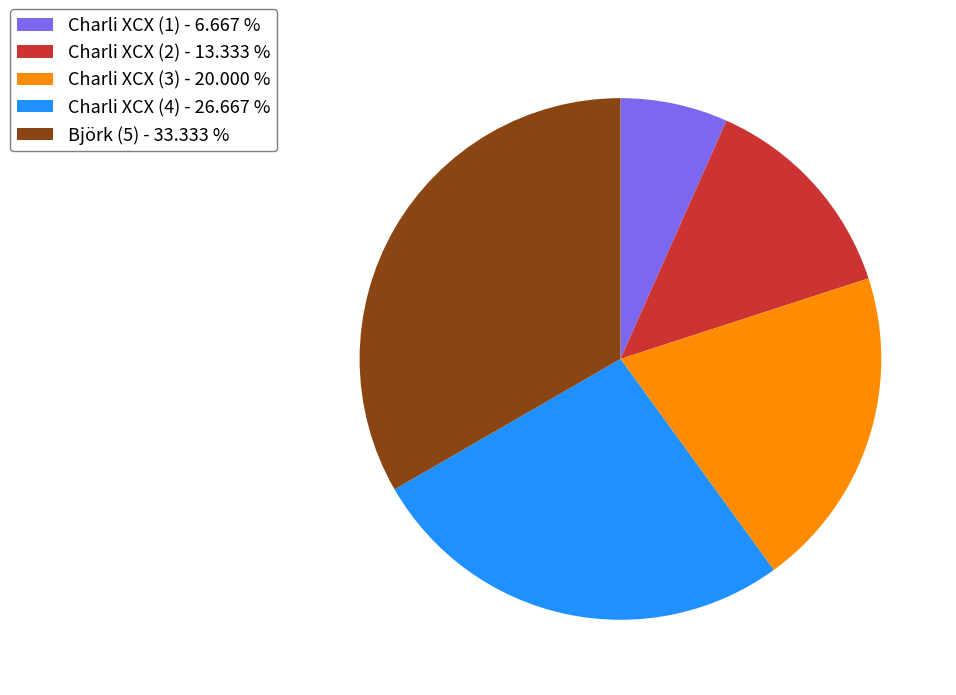

Rank the categories by value from lowest to highest.

Charli XCX (1), Charli XCX (2), Charli XCX (3), Charli XCX (4), Björk (5)